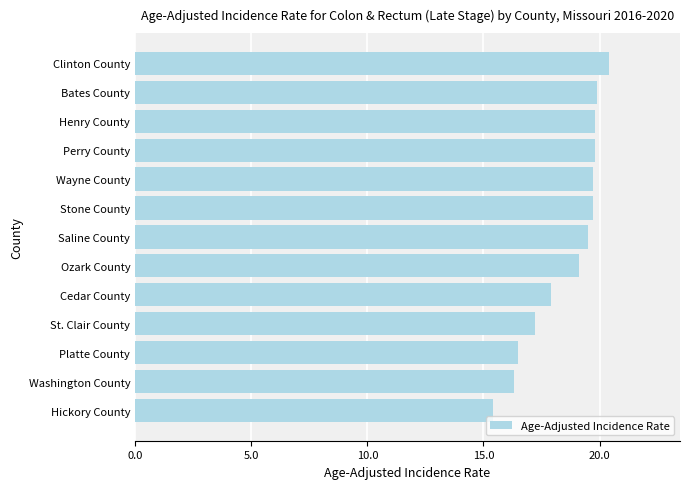

True or false: the data shows 19.7 at Stone County.

True